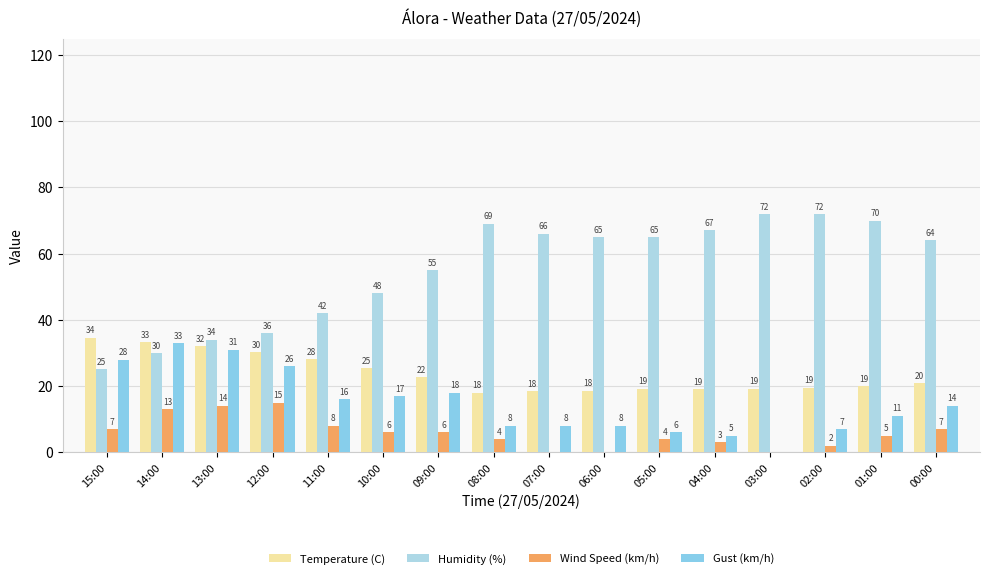

Which category has the highest value across all series?

03:00